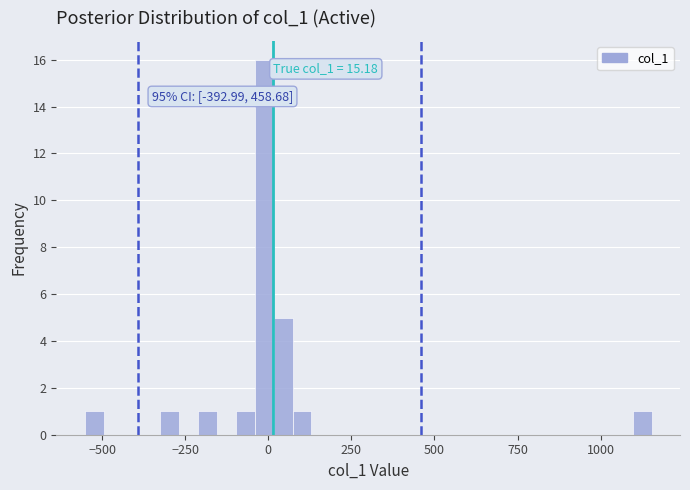

Read against the x-axis, roughly where is the centre of the tallest bar?

0